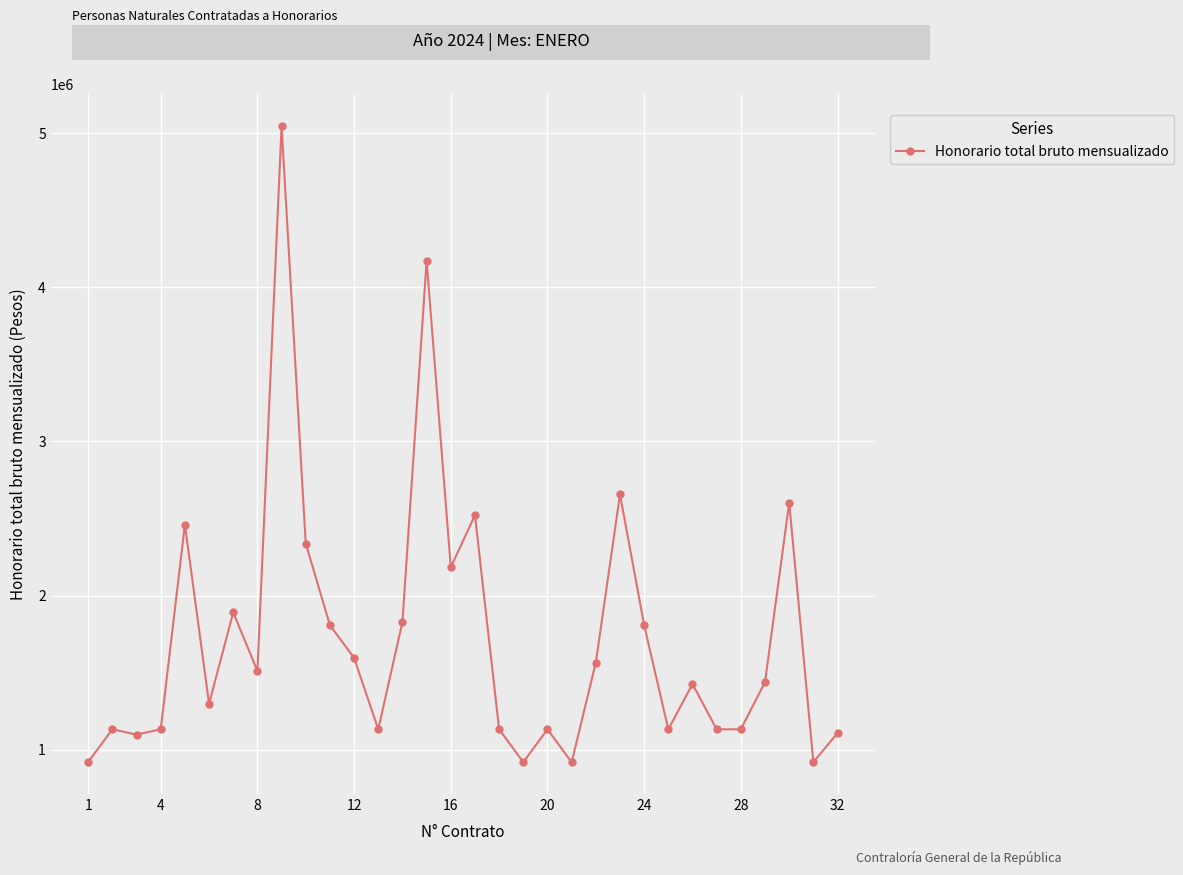

True or false: the data has more than 0 interior local peaks.

True